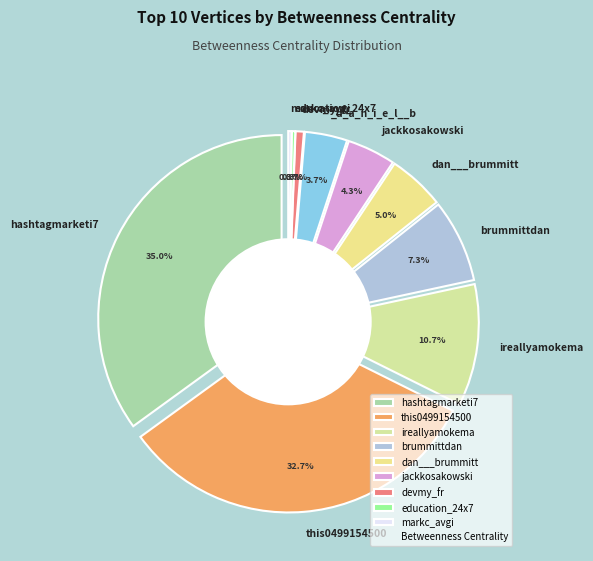

Does devmy_fr represent more than half of the total?

No